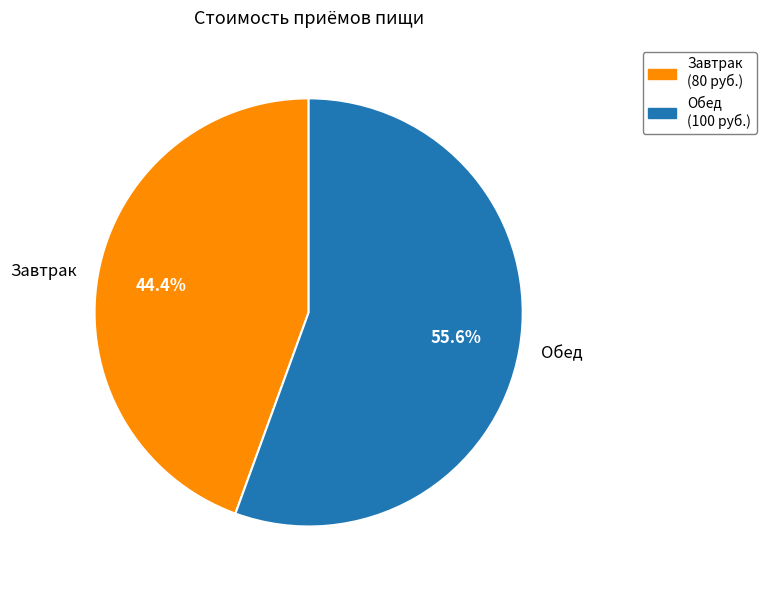

To the nearest percent, what portion does Завтрак represent?

44%